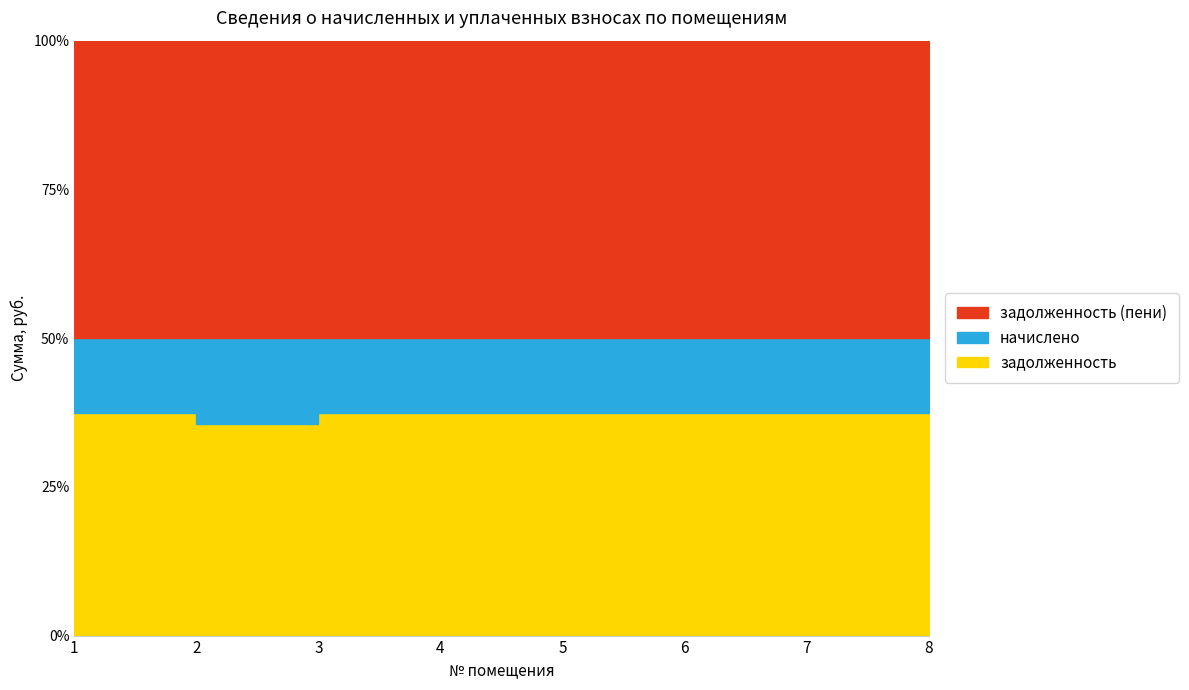

Is the value of начислено at 3 greater than the value of задолженность at 3?

No